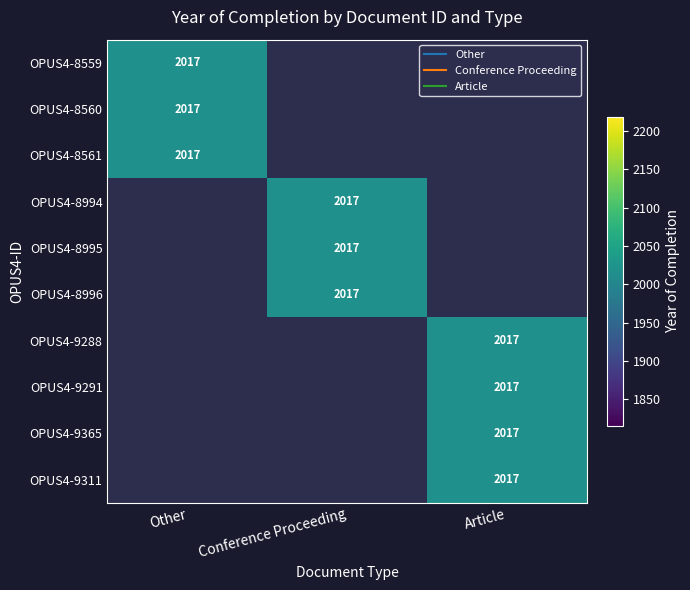

Reading right to left, extract all data points from this chart.

OPUS4-8559: Article=0	Conference Proceeding=0	Other=2017
OPUS4-8560: Article=0	Conference Proceeding=0	Other=2017
OPUS4-8561: Article=0	Conference Proceeding=0	Other=2017
OPUS4-8994: Article=0	Conference Proceeding=2017	Other=0
OPUS4-8995: Article=0	Conference Proceeding=2017	Other=0
OPUS4-8996: Article=0	Conference Proceeding=2017	Other=0
OPUS4-9288: Article=2017	Conference Proceeding=0	Other=0
OPUS4-9291: Article=2017	Conference Proceeding=0	Other=0
OPUS4-9365: Article=2017	Conference Proceeding=0	Other=0
OPUS4-9311: Article=2017	Conference Proceeding=0	Other=0